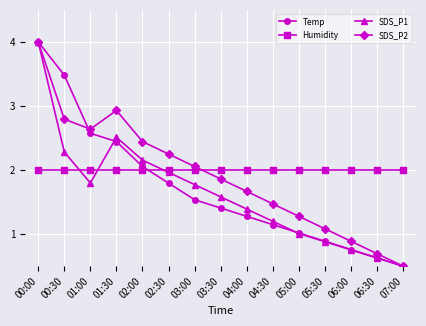

List the series in order of their overall mean, highest first.

Humidity, SDS_P2, Temp, SDS_P1